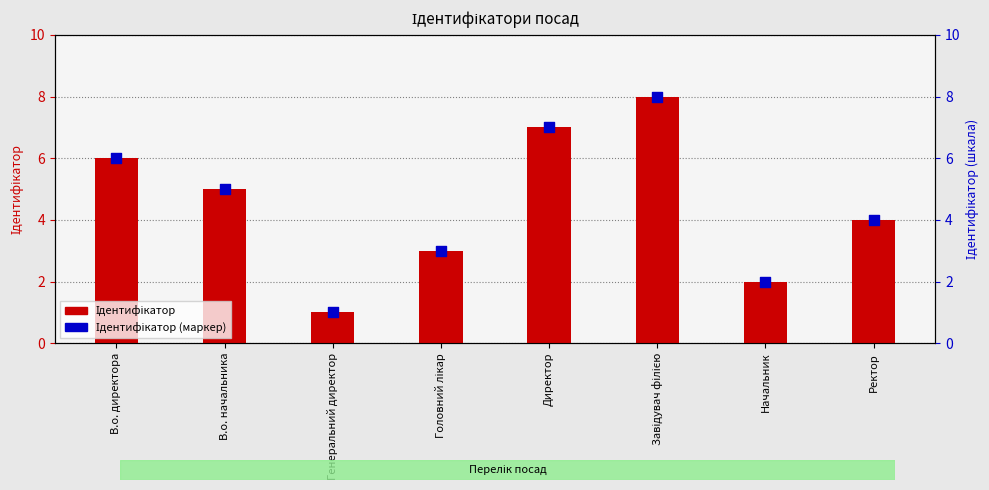

What are all the series names shown in the legend?

Ідентифікатор, Ідентифікатор (маркер)